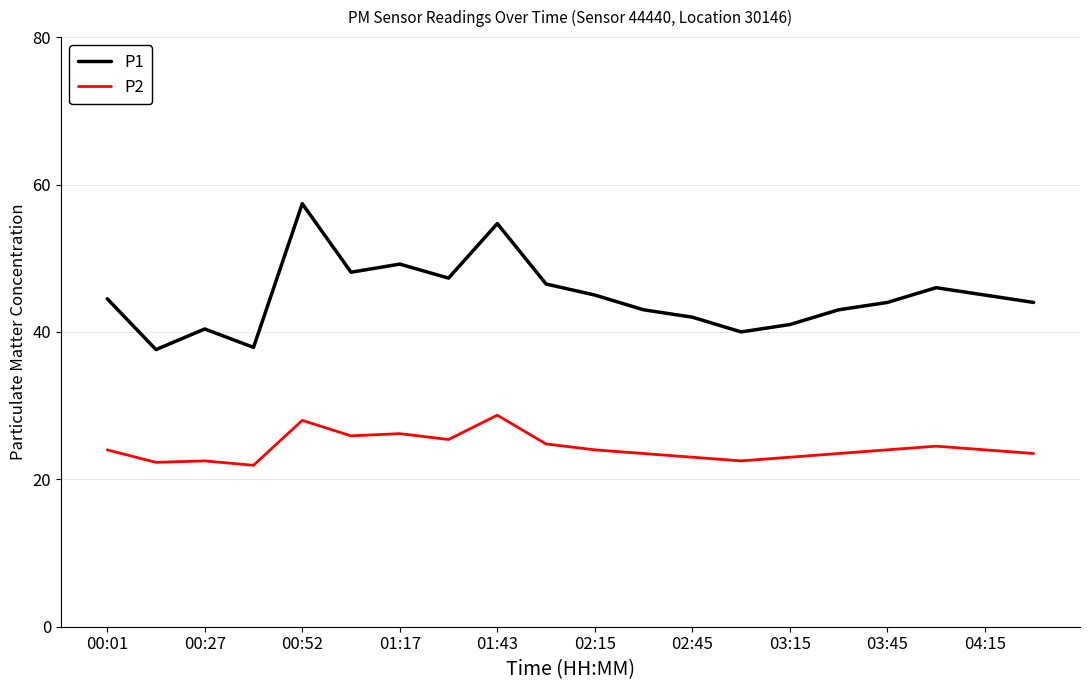

Which series has the widest spread of values?

P1